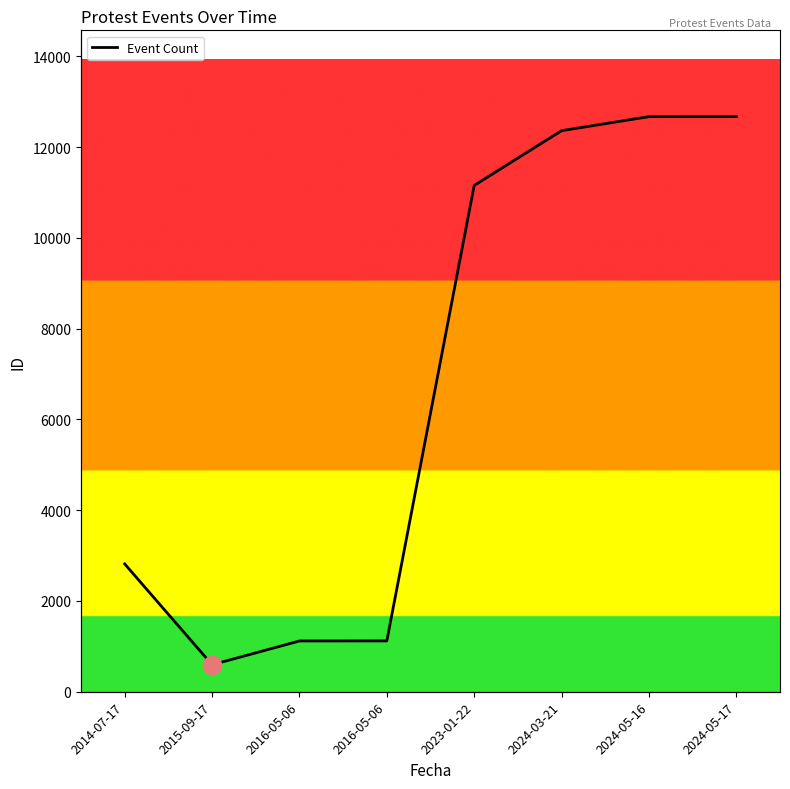

Which has a higher value, 2016-05-06 or 2024-05-16?

2024-05-16